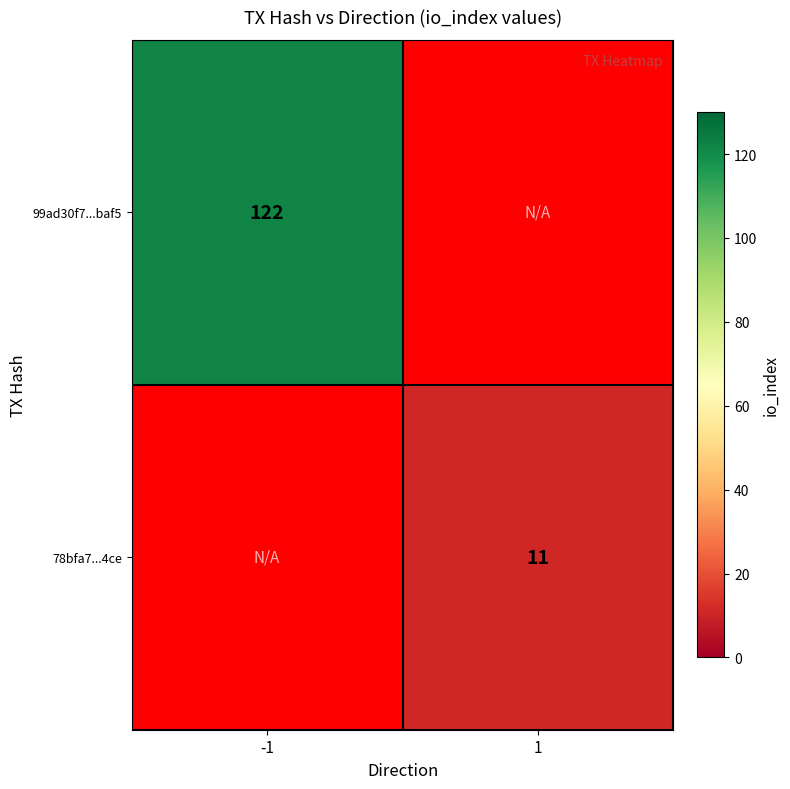

Which has a higher value, 1 or -1?

-1